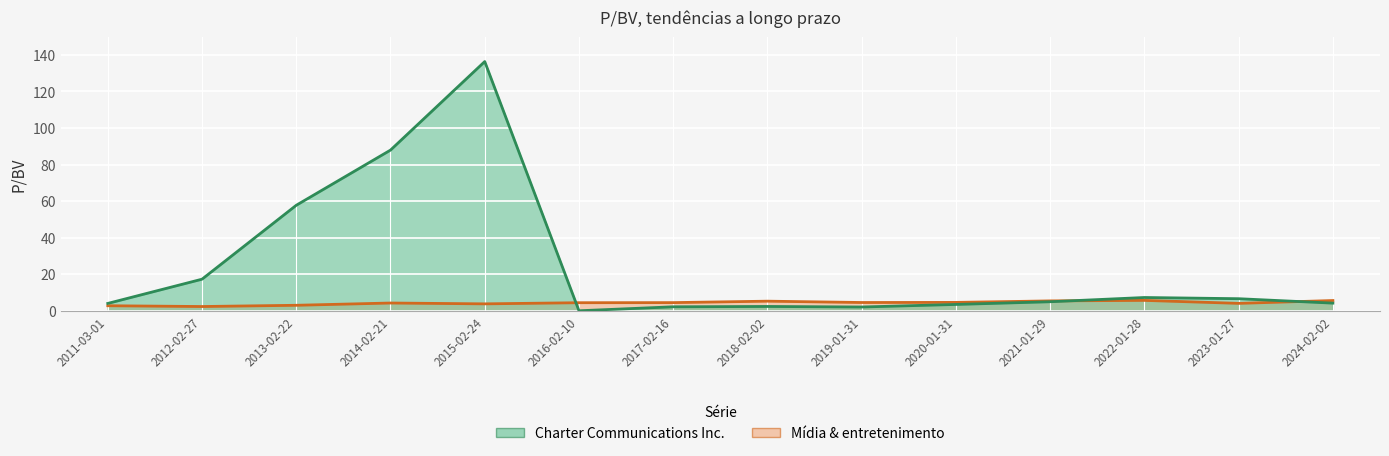

True or false: Mídia & entretenimento has a value of 1.7 at 2013-02-22.

False